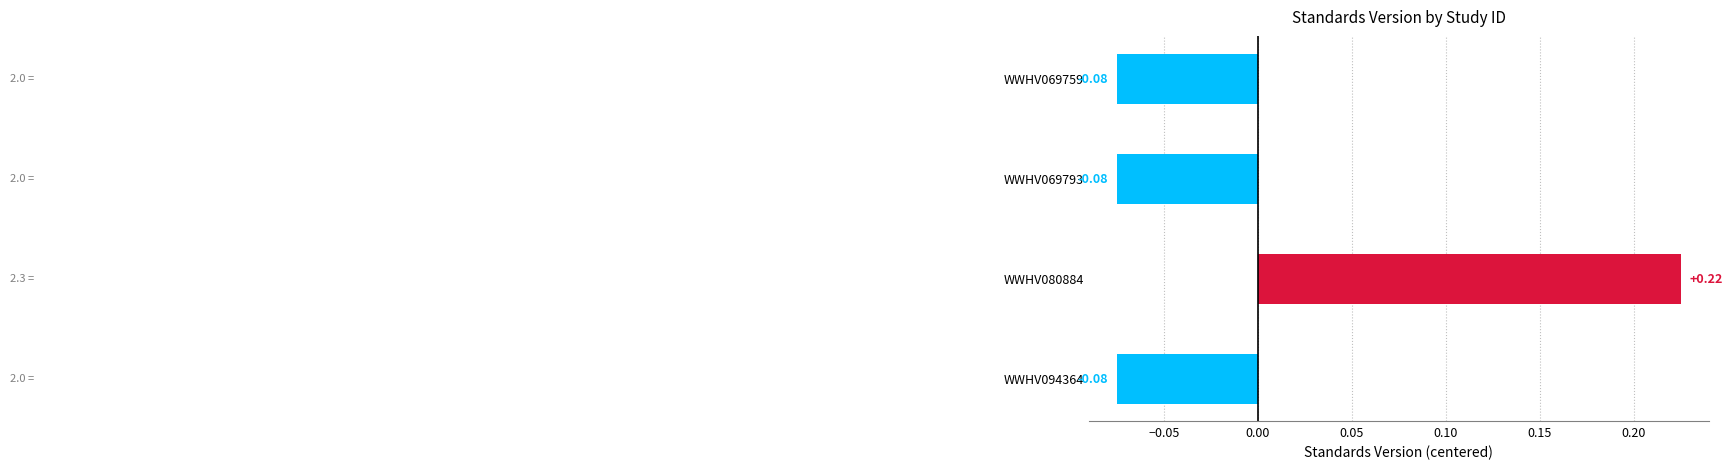

How many values are below zero?

3